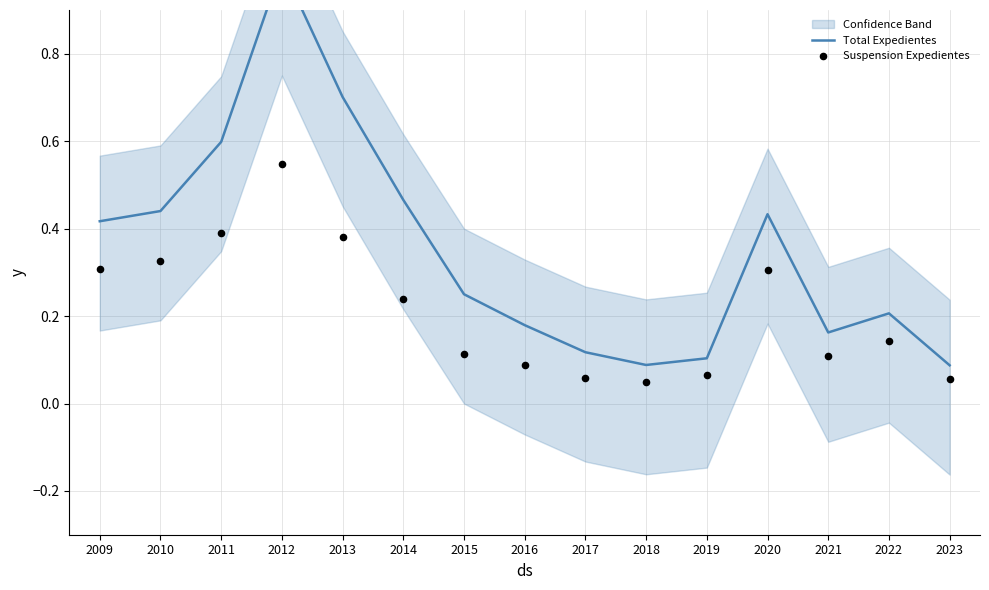

Which series has the largest total across all categories?

Total Expedientes